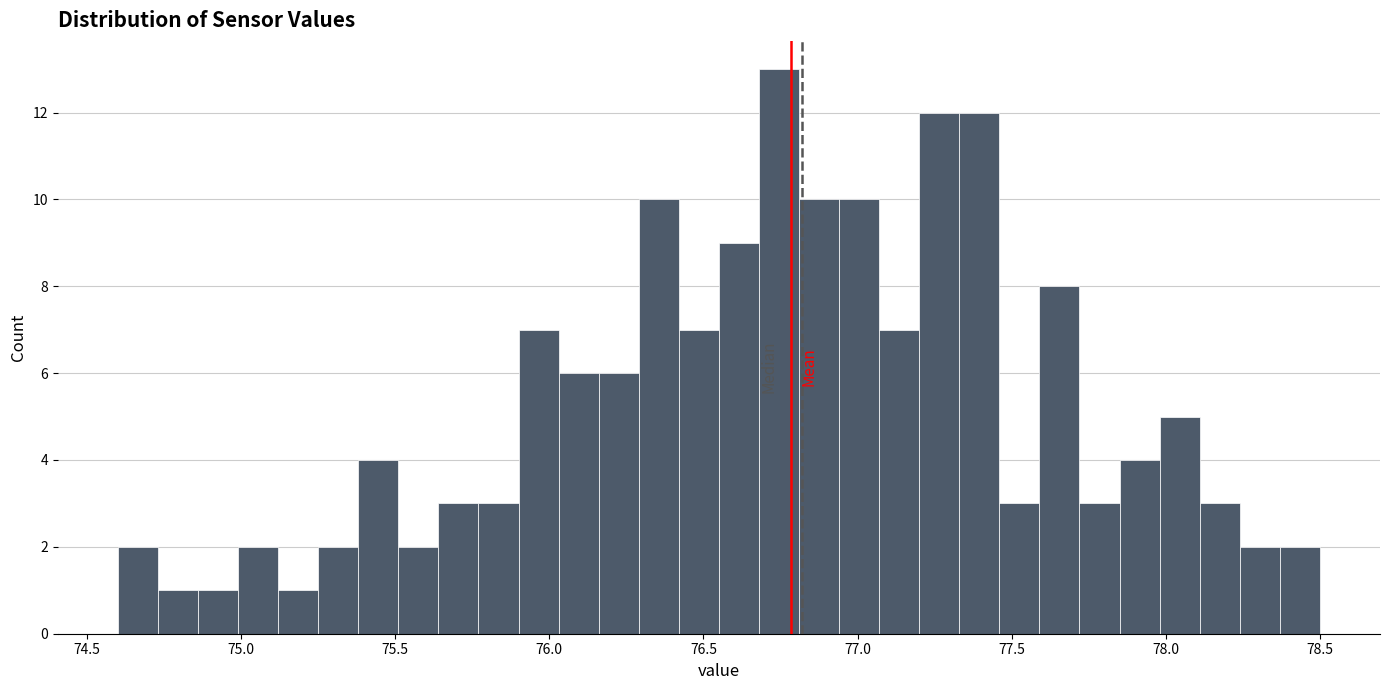

Around what value on the x-axis is the tallest bar? Give the approximate position of its centre, as read against the axis.

76.75